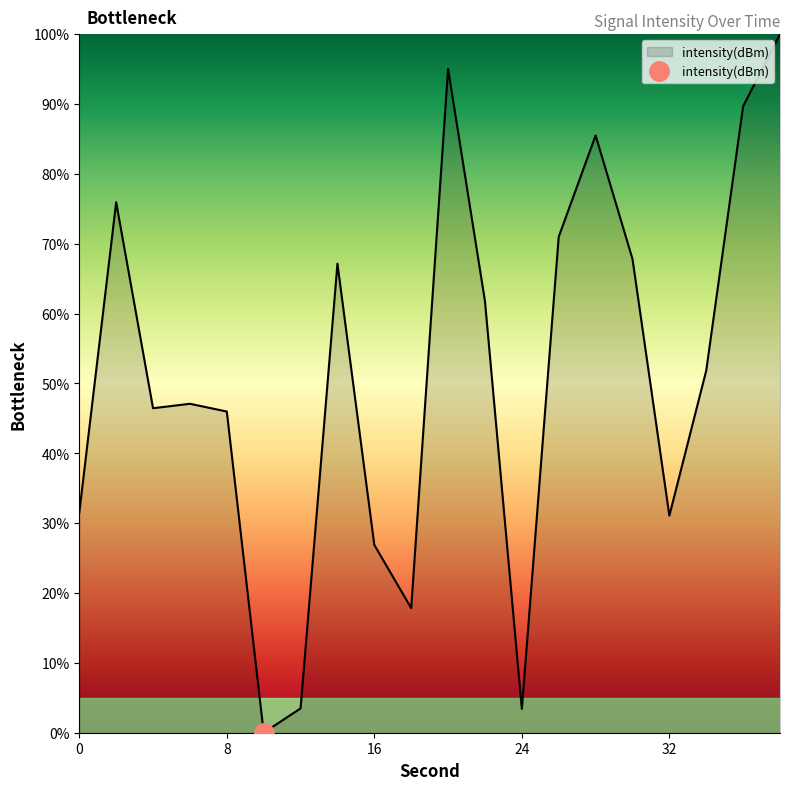

At which label is the value closest to 50?

34